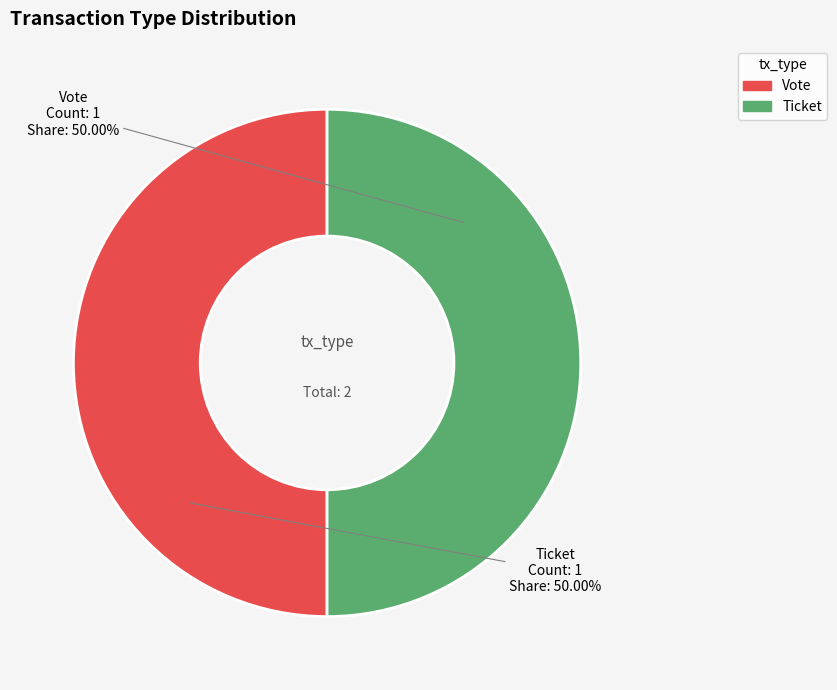

What is the ratio of the value at Vote to the value at Ticket?

1.0